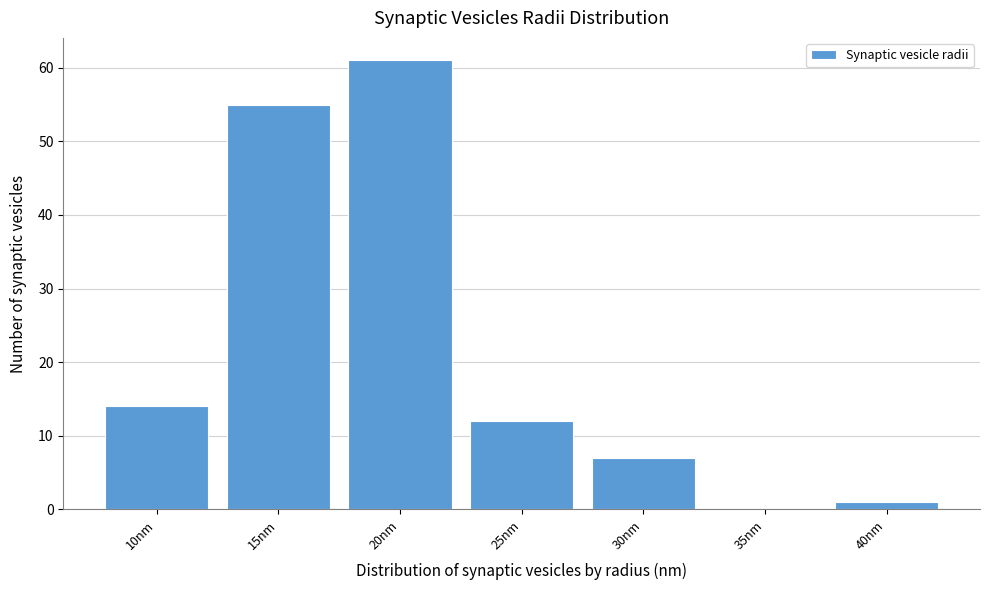

The chart shows a value of 55 at 15nm. True or false?

True